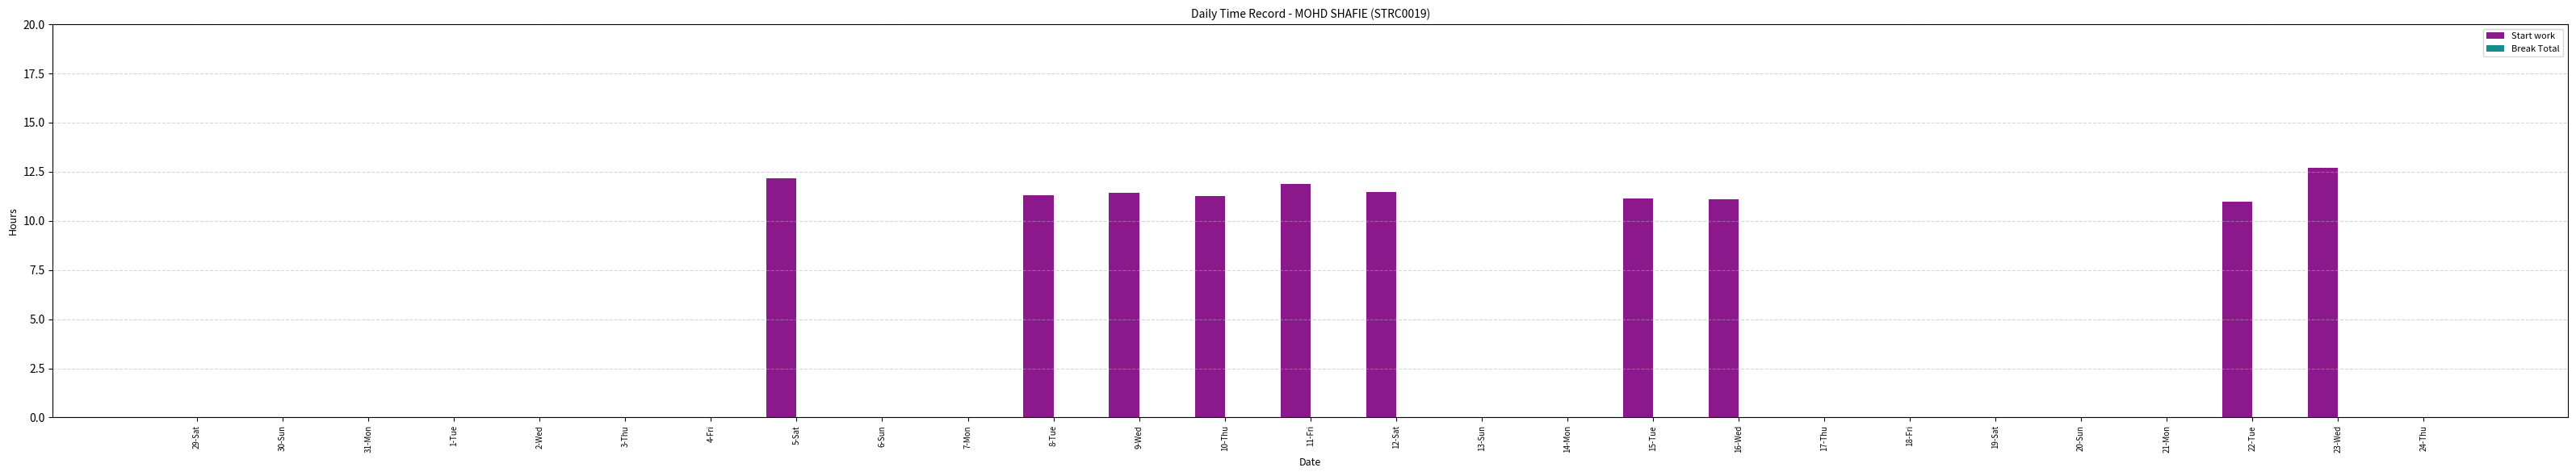

The value at 8-Tue is 11.3. True or false?

True